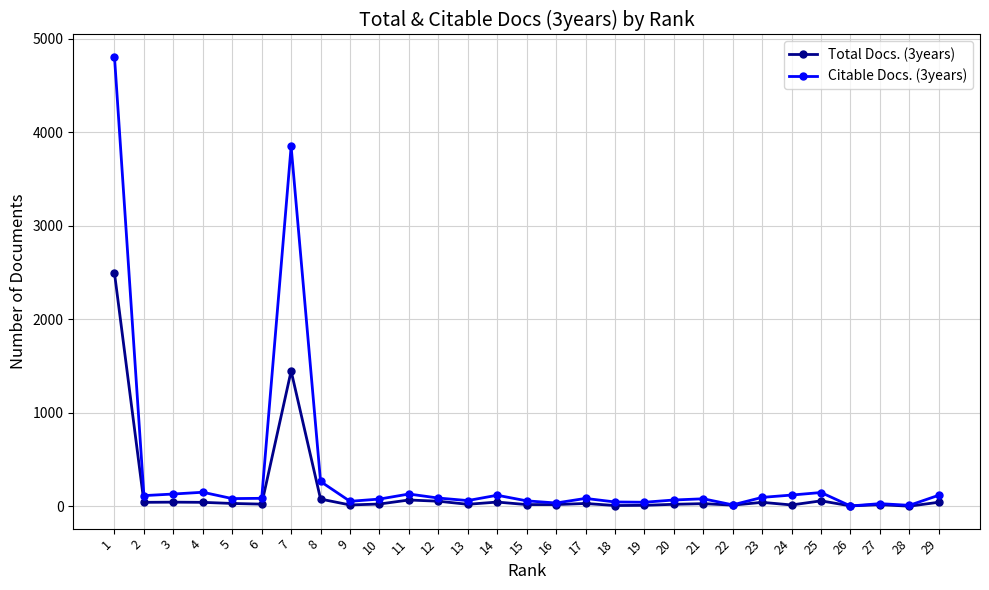

How many categories are shown in the chart?

29